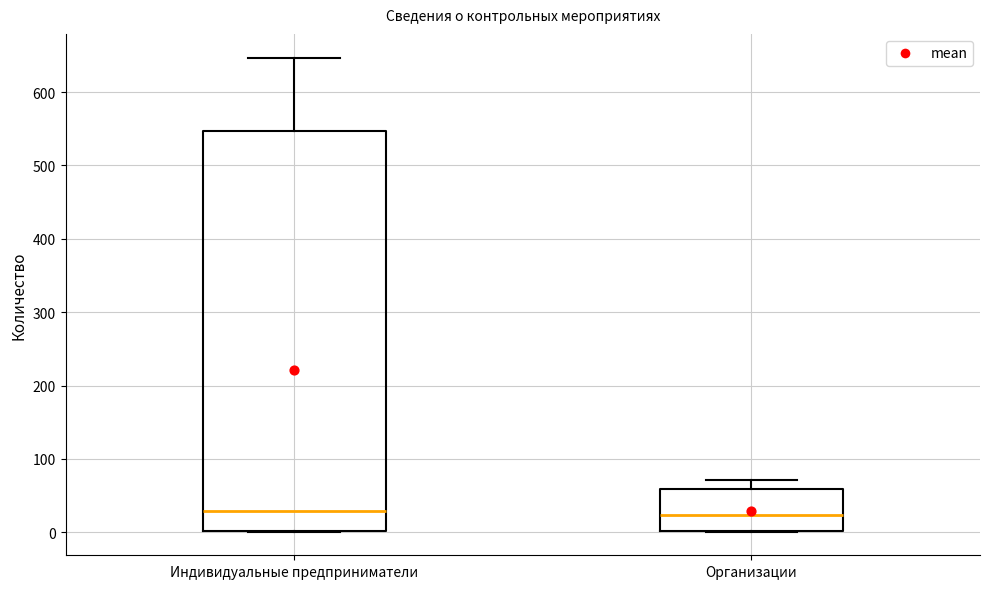

Reading left to right, read every box against the y-axis: the position of its median line, the range the box covers, and the ends of its whiskers. The values are not printed on the chart, so give them approximately, as read against the axis.

Индивидуальные предприниматели: median 30, box 0 to 550, whiskers 0 to 650
Организации: median 20, box 0 to 60, whiskers 0 to 70